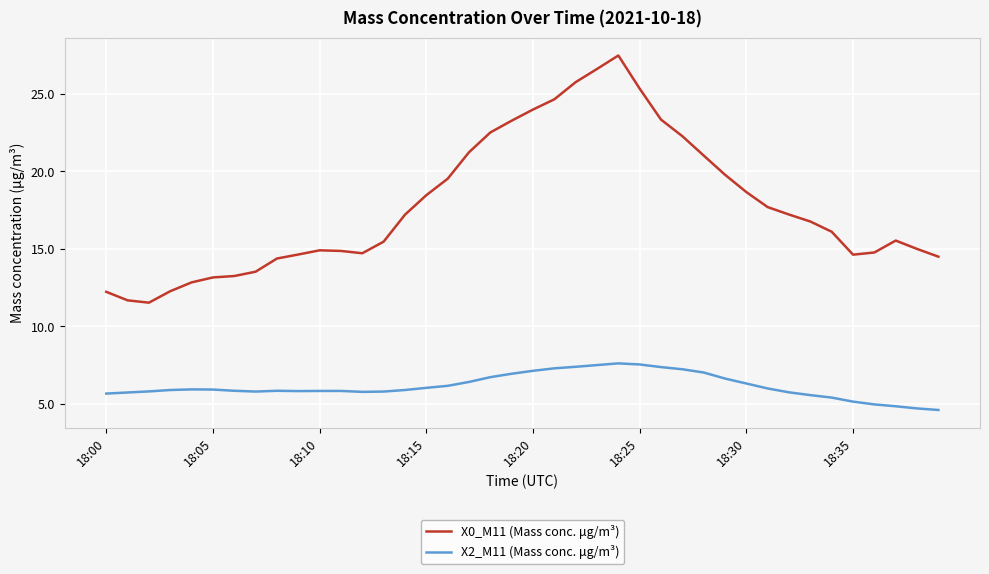

Which series has the largest total across all categories?

X0_M11 (Mass conc. μg/m³)